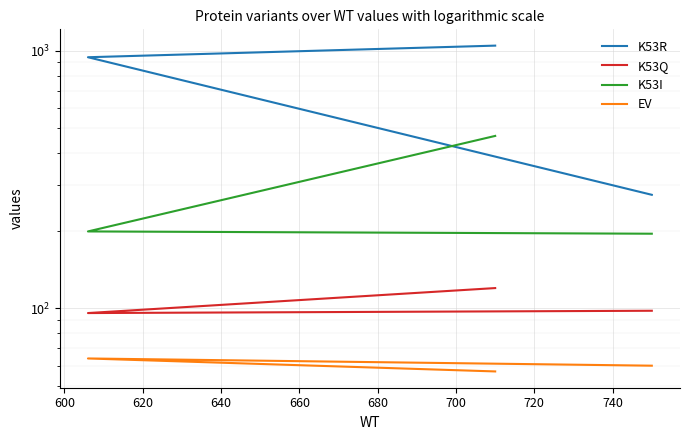

Reading left to right, what are all the values shown in this chart?

K53R: 1046	943	276
K53Q: 120	96	98
K53I: 467	199	195
EV: 57	64	60